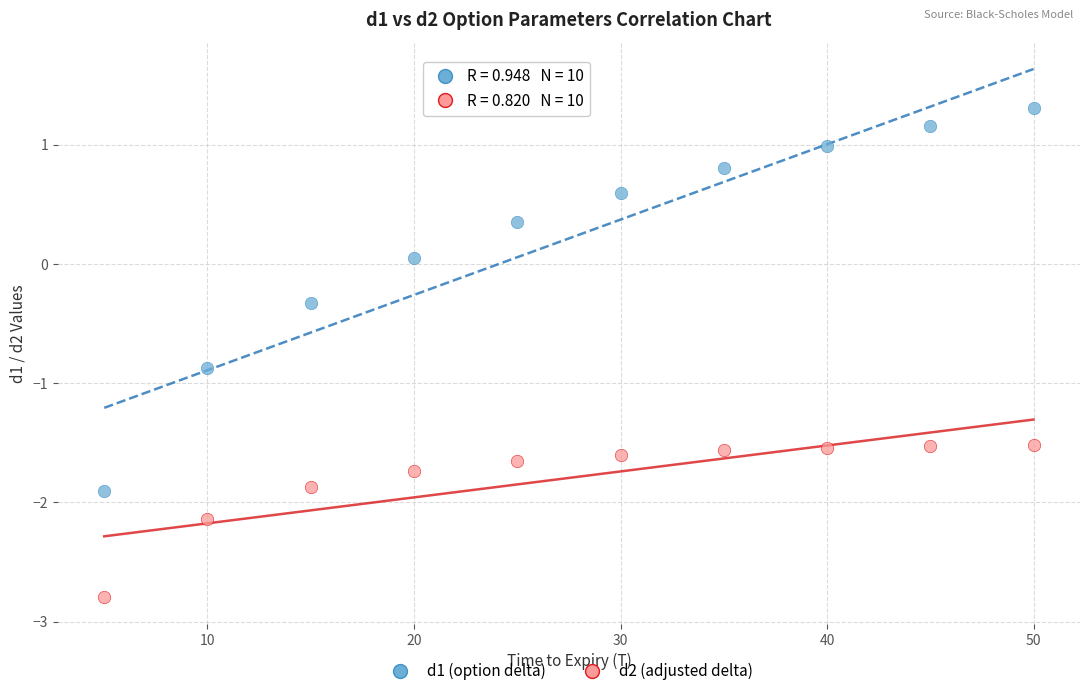

Which series reaches the maximum Y coordinate?

d1 (option delta)